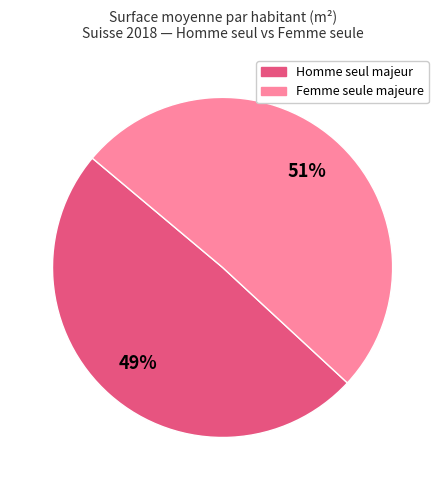

To the nearest percent, what is the difference between the largest and smallest slice percentages?

2%